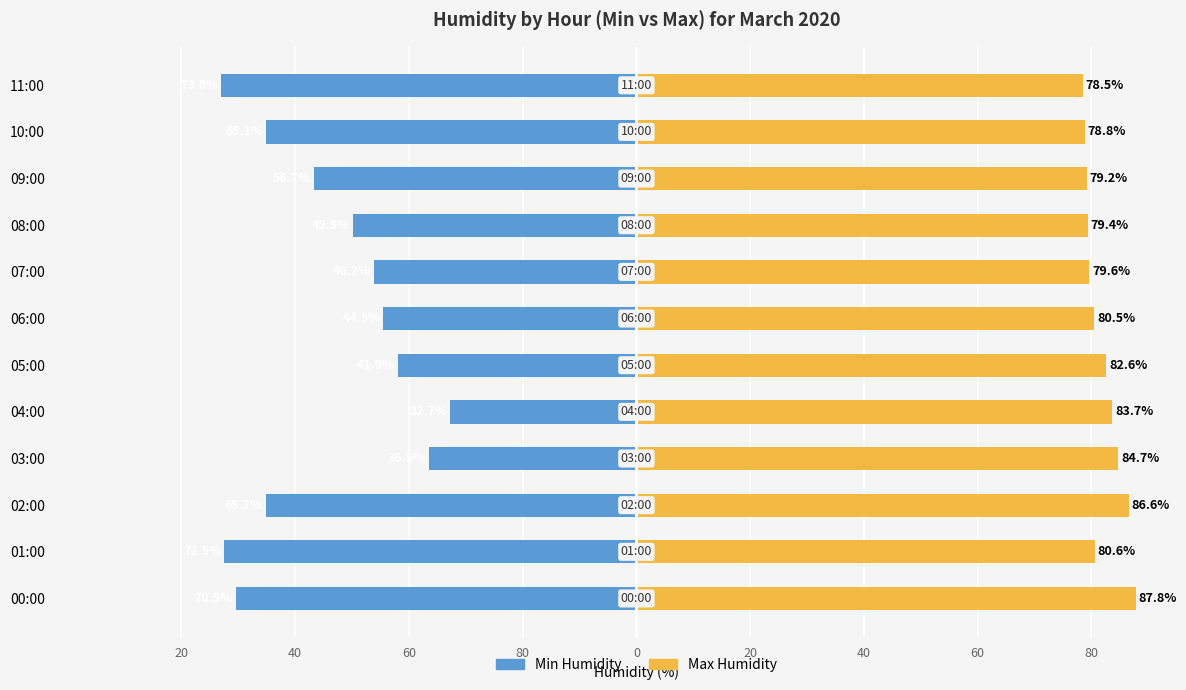

At 11:00, list the series in order from smallest to largest.

Min Humidity, Max Humidity